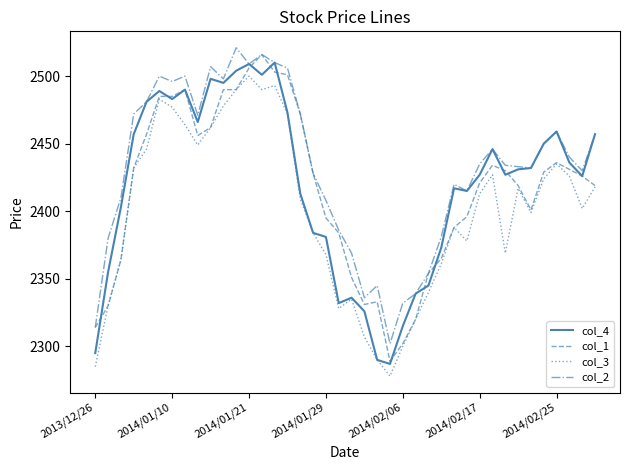

Rank the series by their maximum value, from lowest to highest.

col_3, col_4, col_1, col_2